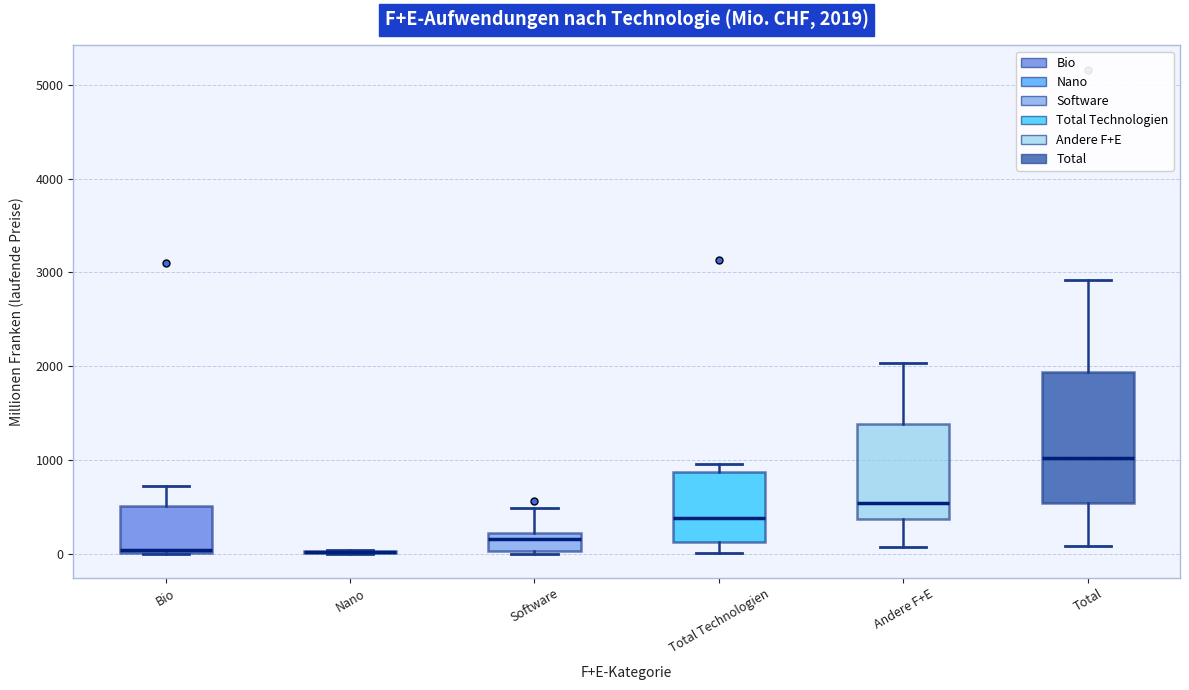

Which box is the tallest, from its lower edge to its upper edge?

Total